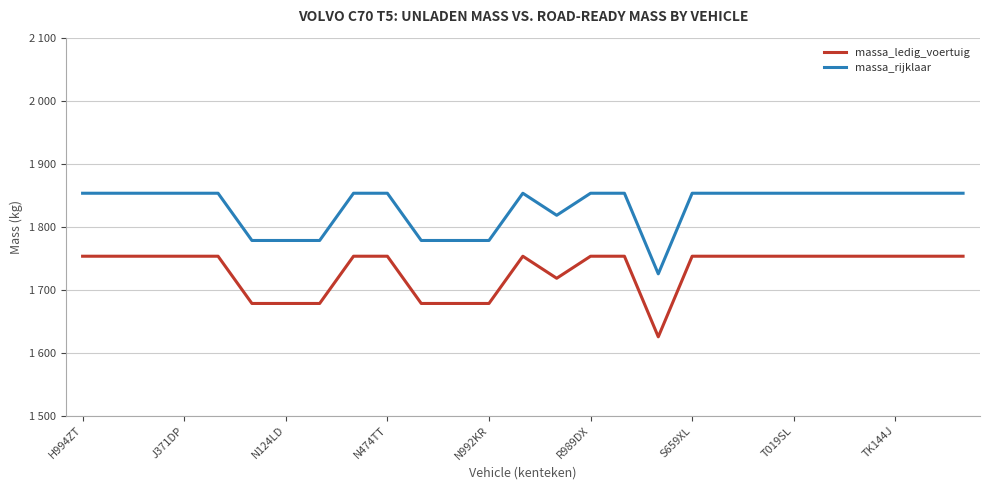

What are all the series names shown in the legend?

massa_ledig_voertuig, massa_rijklaar